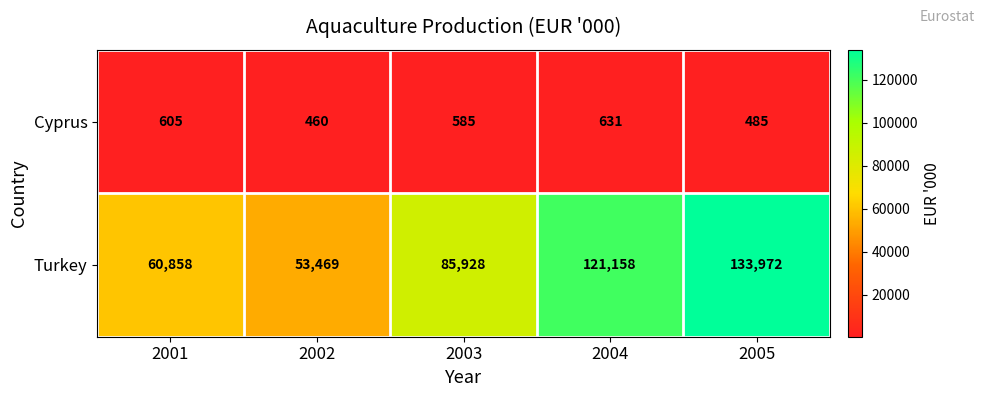

The value of Turkey at 2003 is 85928. True or false?

True